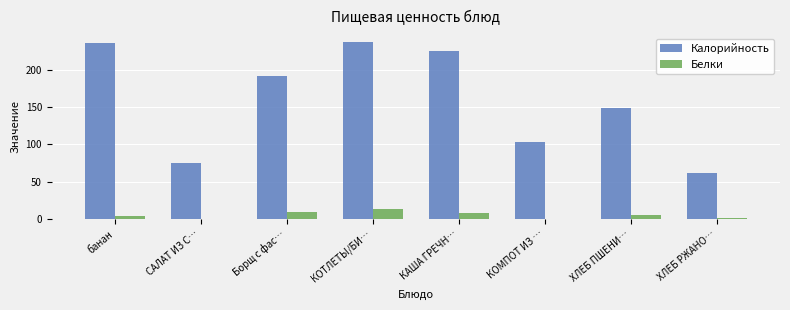

Are the bars grouped side by side (vs. stacked)?

Yes